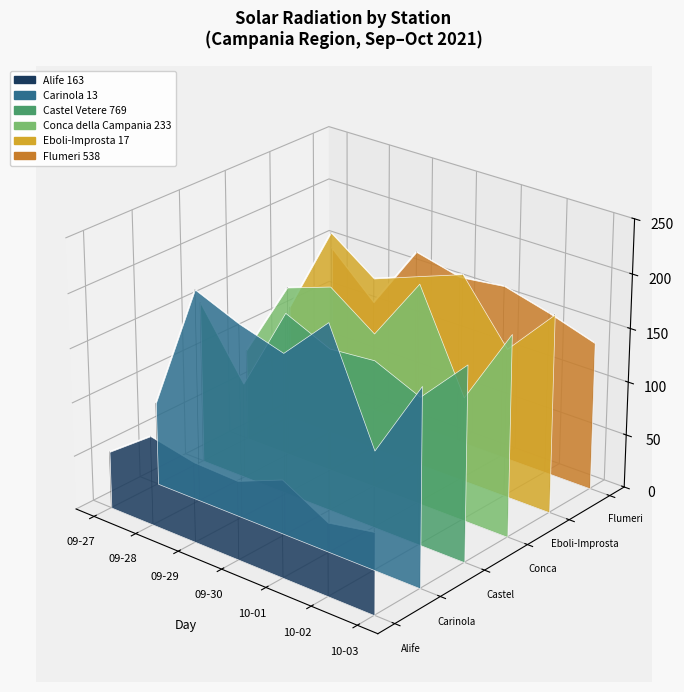

What is the label of the 1st point from the left?

09-27